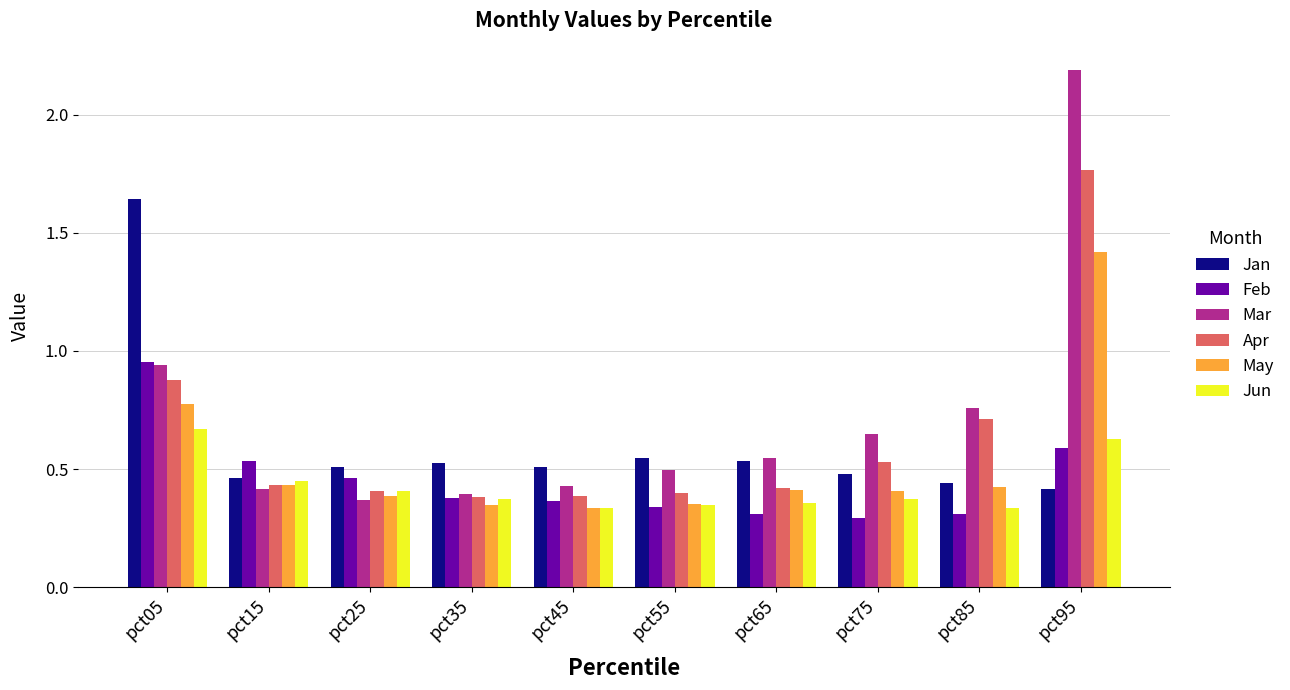

Which series has the largest total across all categories?

Mar